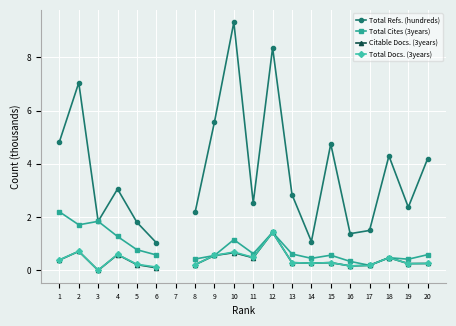

True or false: Citable Docs. (3years) and Total Refs. (hundreds) cross at least once.

False